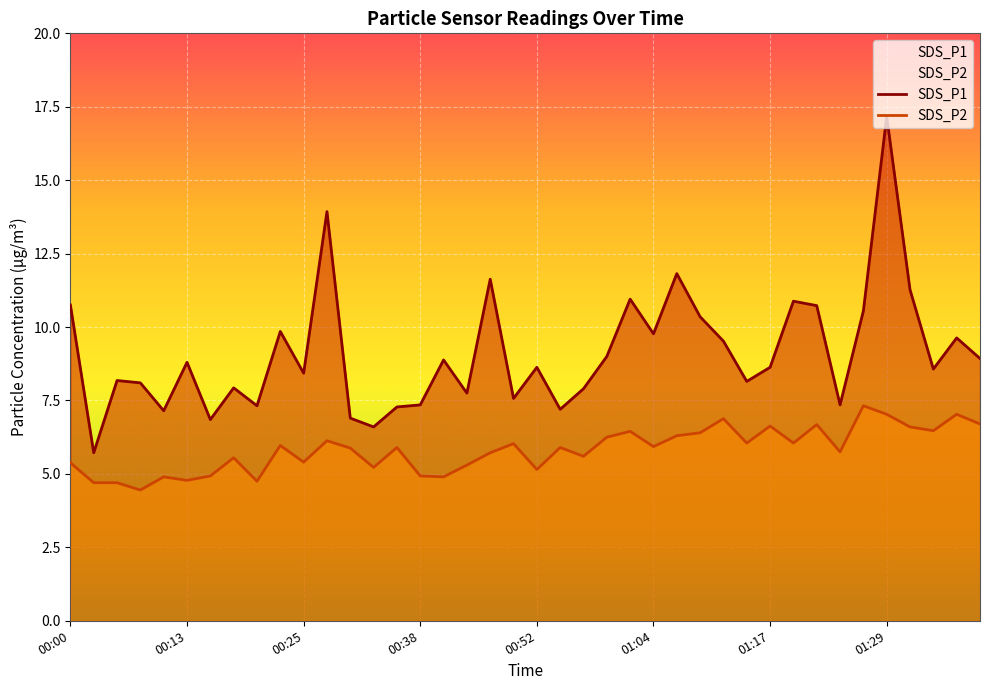

At which category does SDS_P1 reach its first local valley?

00:03